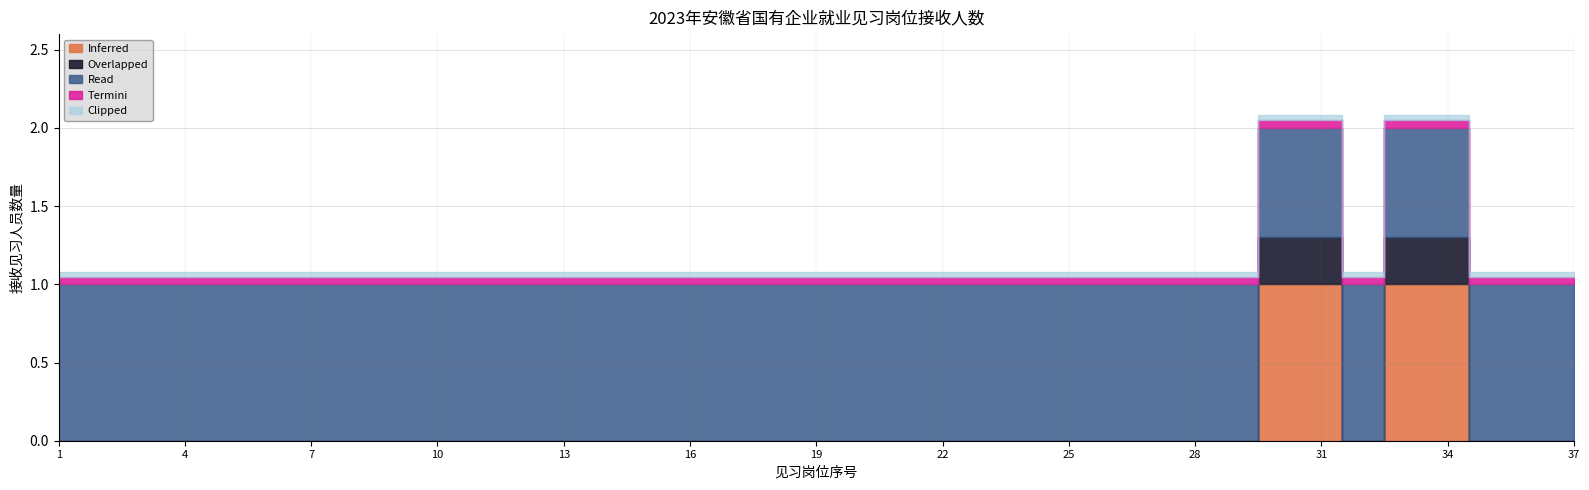

At which category does the data reach its first local valley?

32